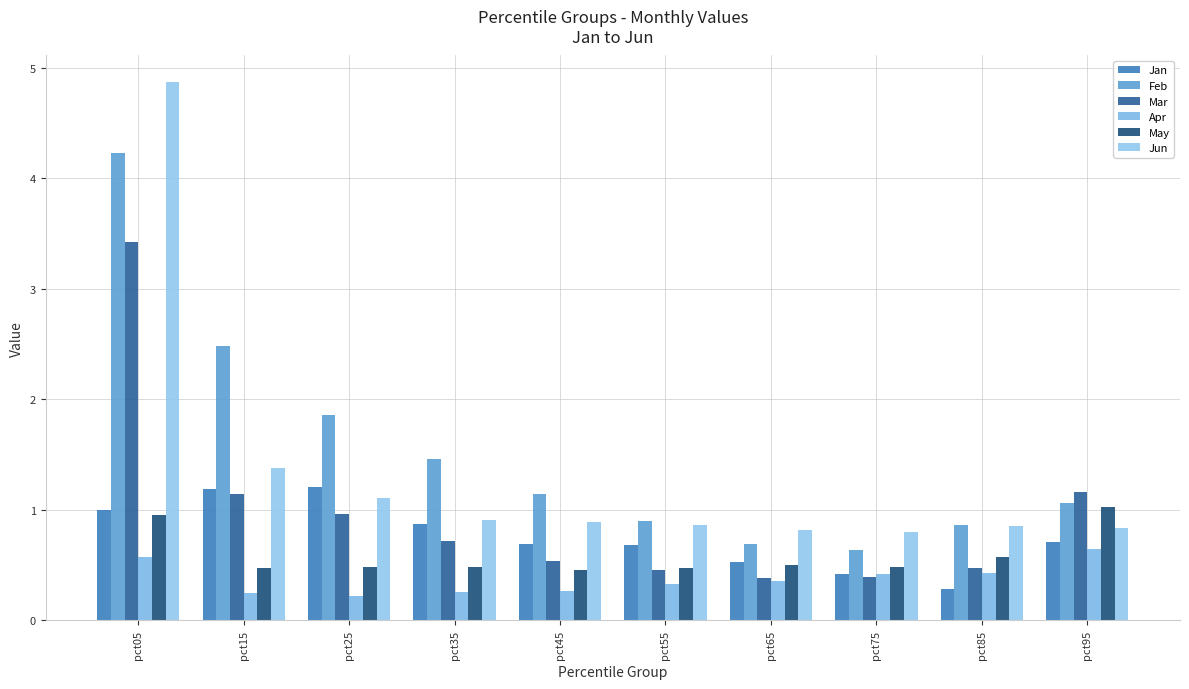

Reading left to right, transcribe all the data shown in this chart.

Jan: 1.0	1.2	1.2	0.9	0.7	0.7	0.5	0.4	0.3	0.7
Feb: 4.2	2.5	1.9	1.5	1.1	0.9	0.7	0.6	0.9	1.1
Mar: 3.4	1.1	1.0	0.7	0.5	0.5	0.4	0.4	0.5	1.2
Apr: 0.6	0.3	0.2	0.3	0.3	0.3	0.4	0.4	0.4	0.7
May: 1.0	0.5	0.5	0.5	0.5	0.5	0.5	0.5	0.6	1.0
Jun: 4.9	1.4	1.1	0.9	0.9	0.9	0.8	0.8	0.9	0.8